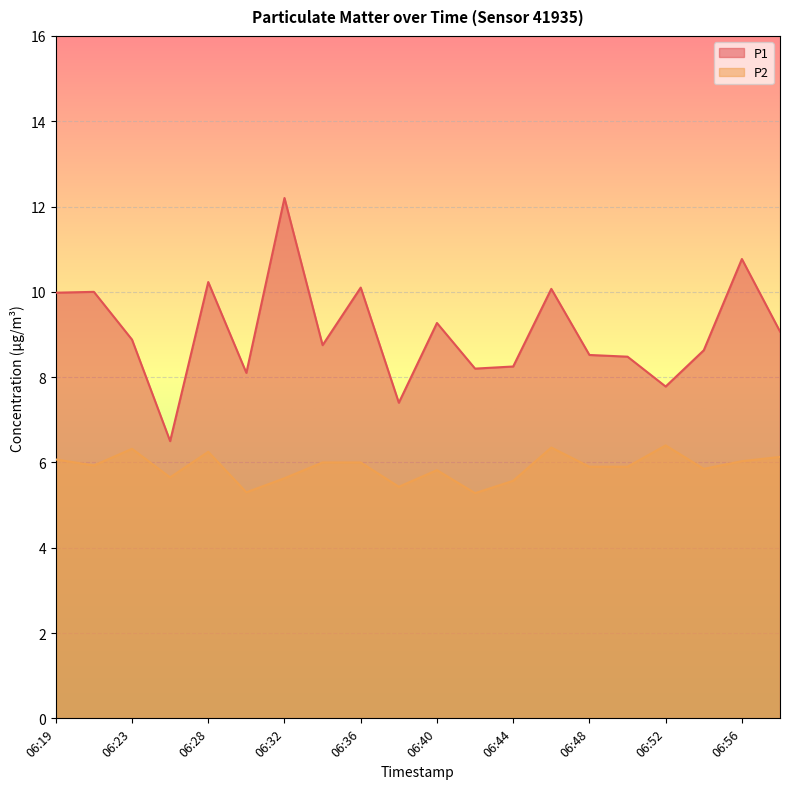

Where is the first local maximum for P1?

06:21